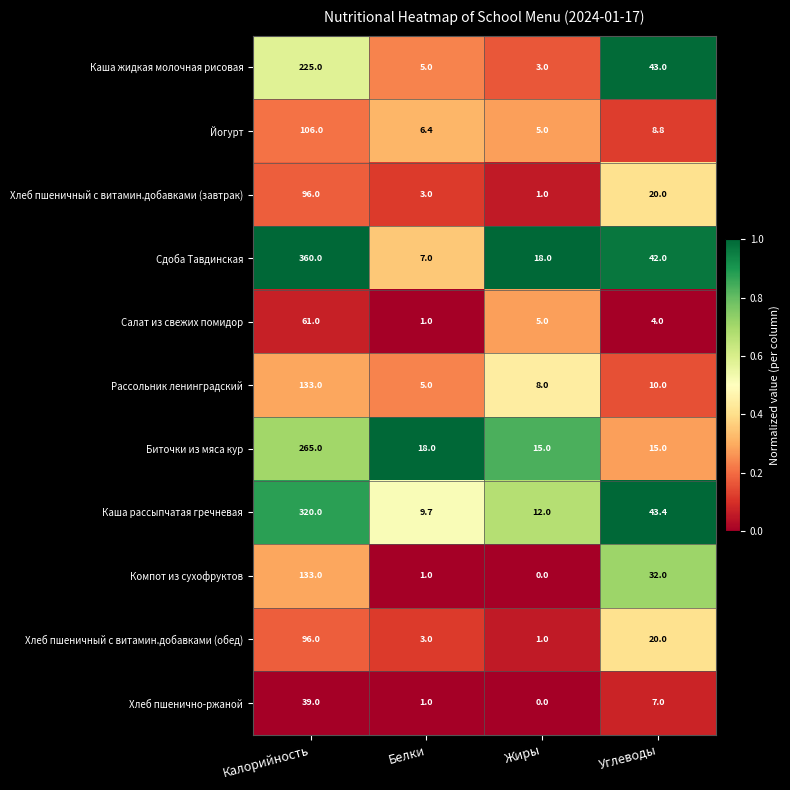

Rank the categories by Компот из сухофруктов value from highest to lowest.

Калорийность, Углеводы, Белки, Жиры